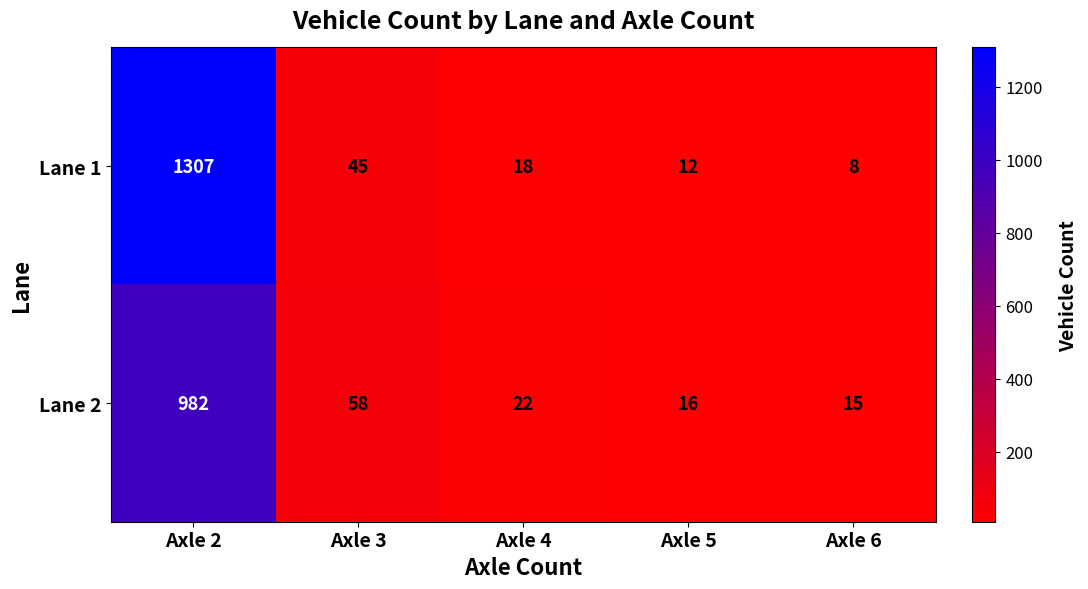

What is the average value of the Lane 2 series?

219